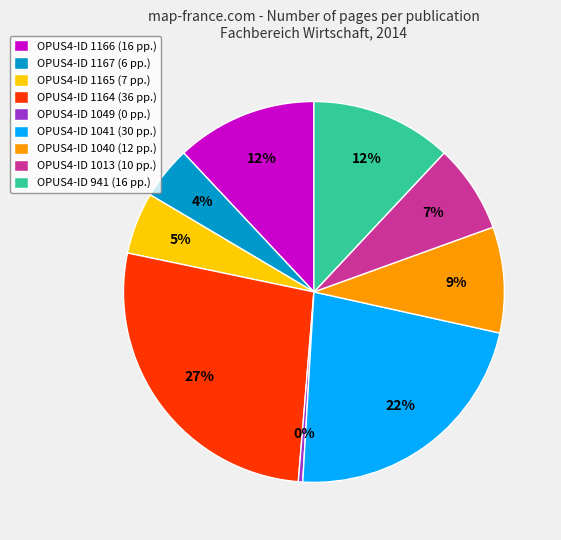

Is there a majority slice in this chart?

No